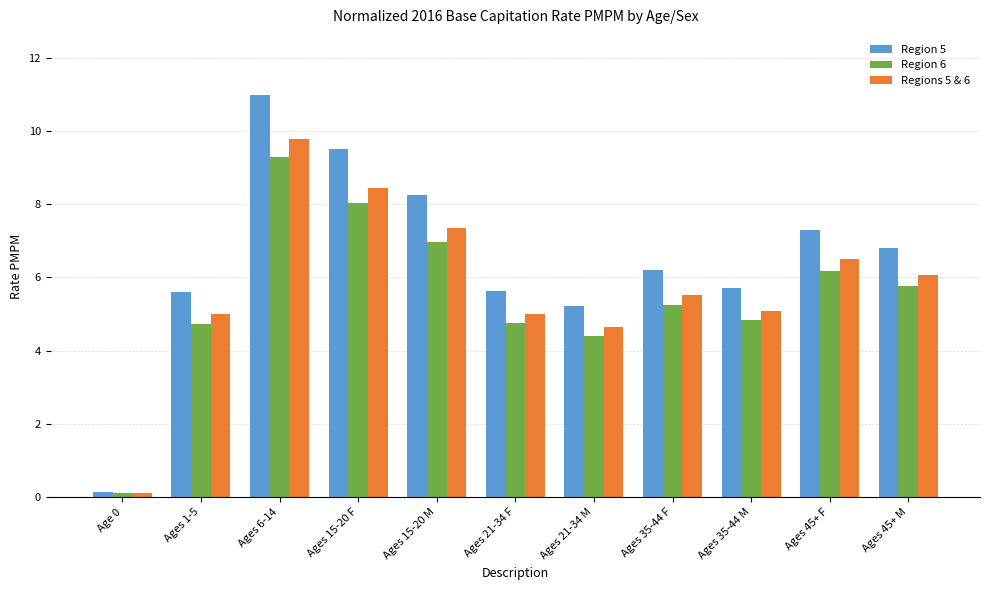

At which label does Regions 5 & 6 reach its peak?

Ages 6-14